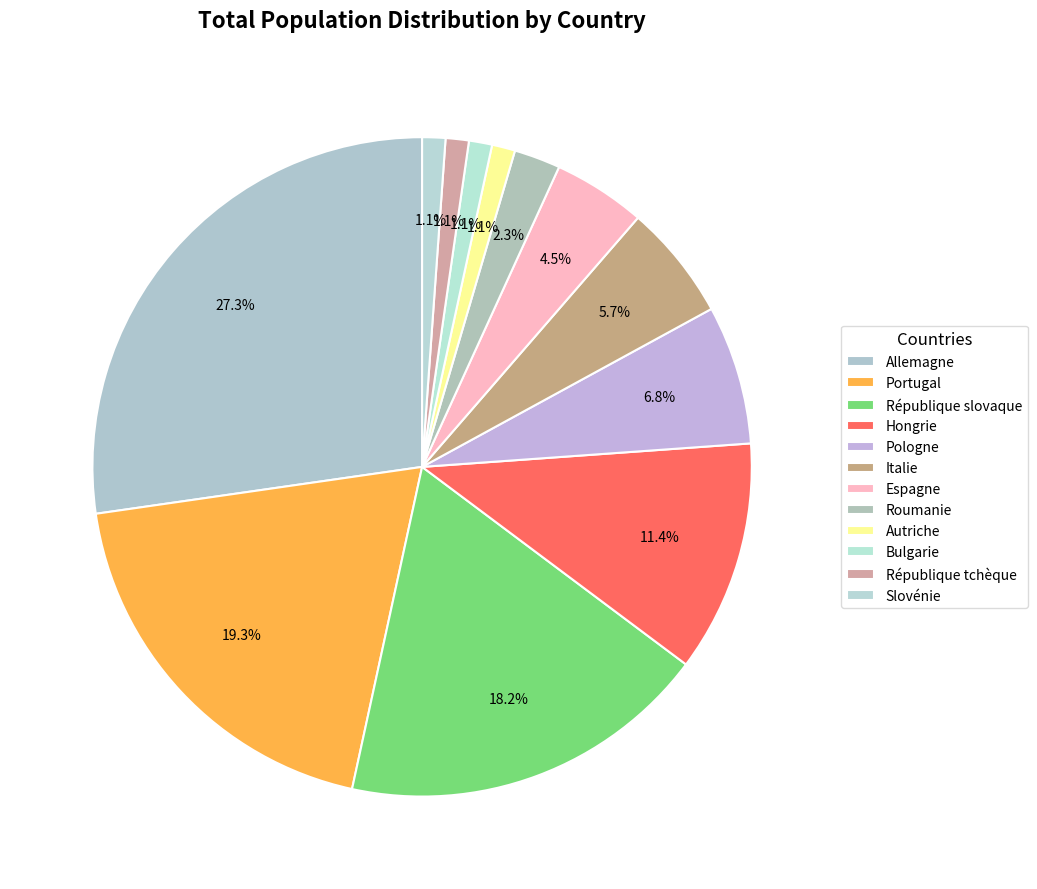

How many segments does this pie chart have?

12